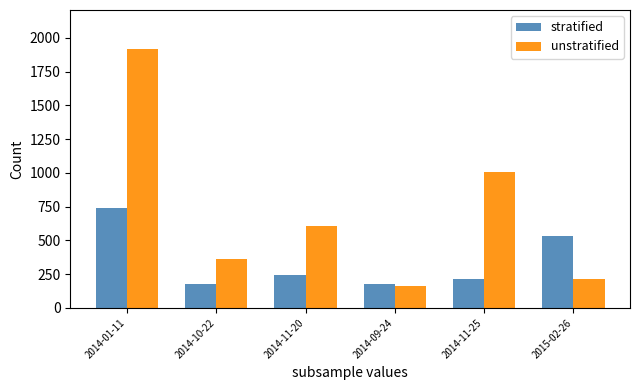

What is the sum of all stratified values?

2082.0